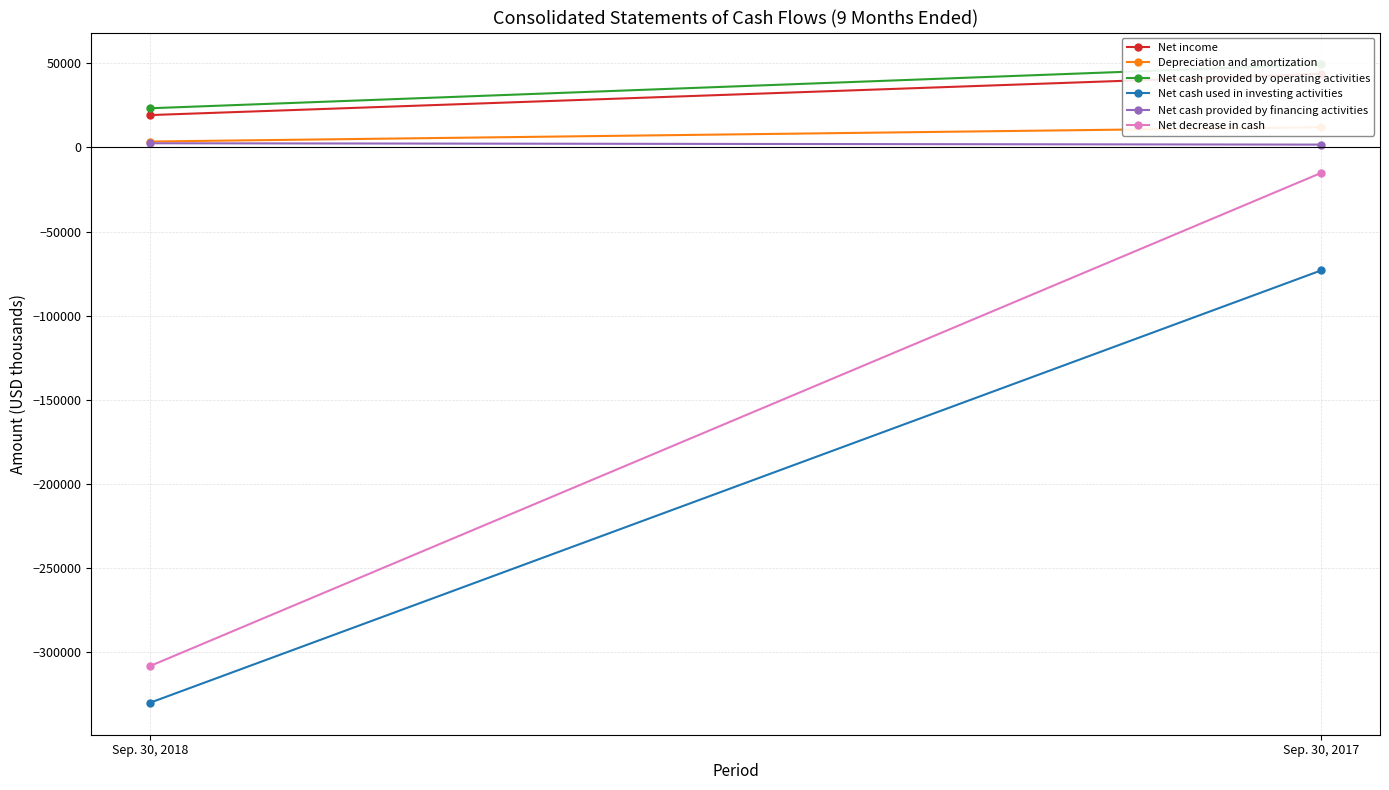

What are all the series names shown in the legend?

Net income, Depreciation and amortization, Net cash provided by operating activities, Net cash used in investing activities, Net cash provided by financing activities, Net decrease in cash